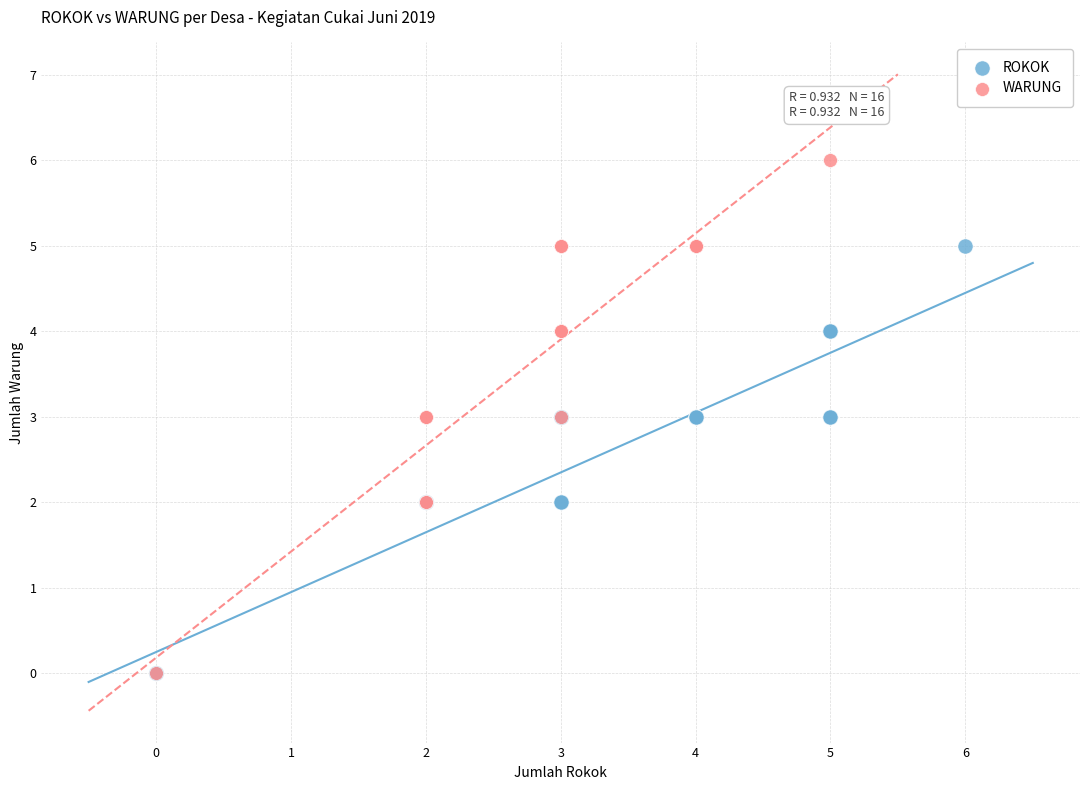

Which series reaches the maximum Y coordinate?

WARUNG